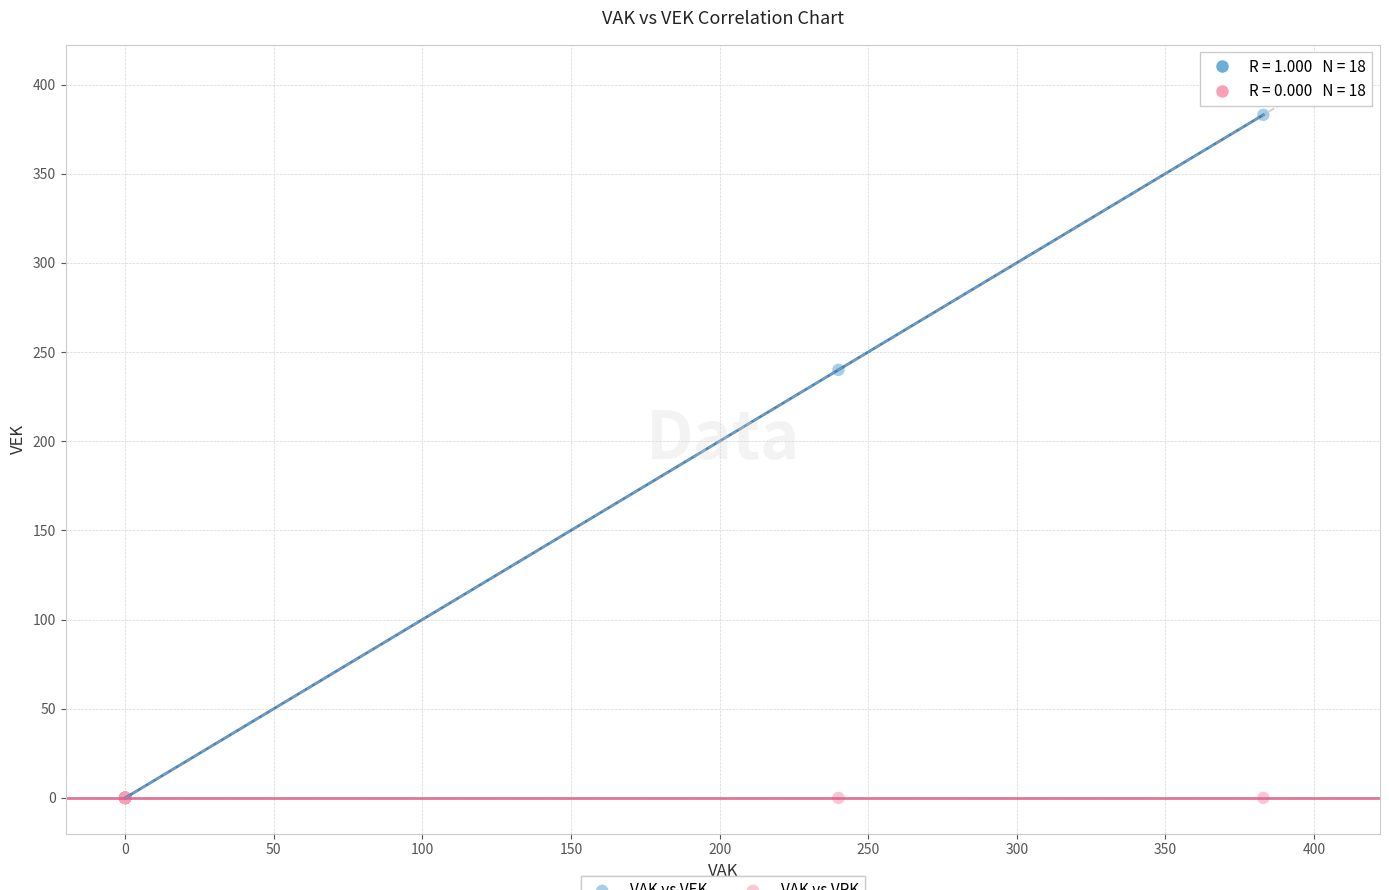

Across all series, what Y value is closest to 191?

240